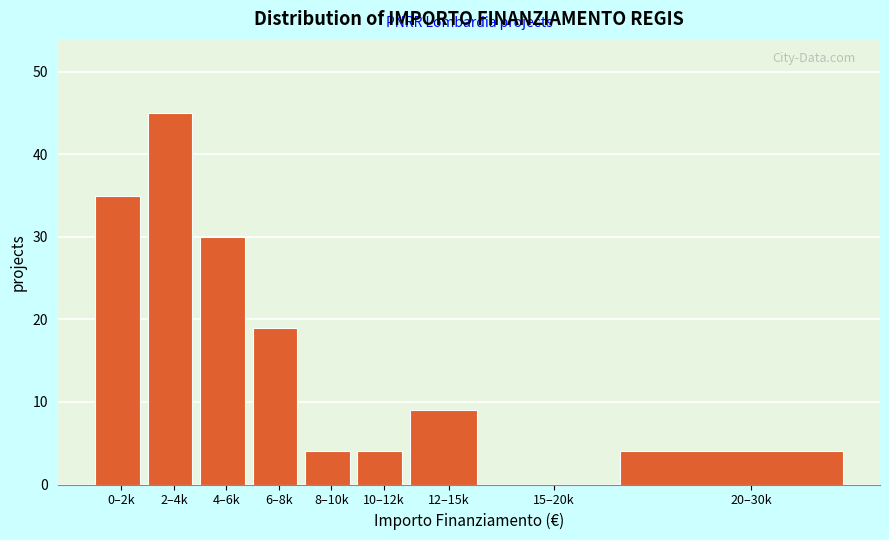

Reading left to right, what are all the values shown in this chart?

0–2k=35	2–4k=45	4–6k=30	6–8k=19	8–10k=4	10–12k=4	12–15k=9	15–20k=0	20–30k=4